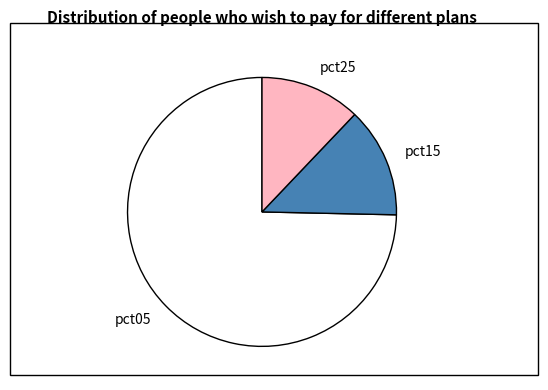

Is the sum of pct15 and pct05 greater than half?

Yes